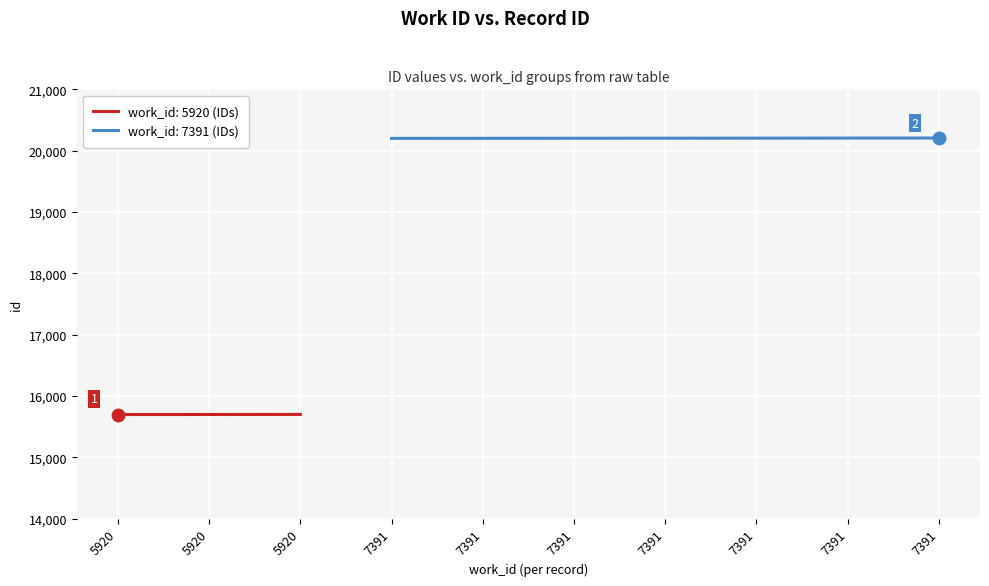

Rank the categories by value from lowest to highest.

5920, 5920, 5920, 7391, 7391, 7391, 7391, 7391, 7391, 7391